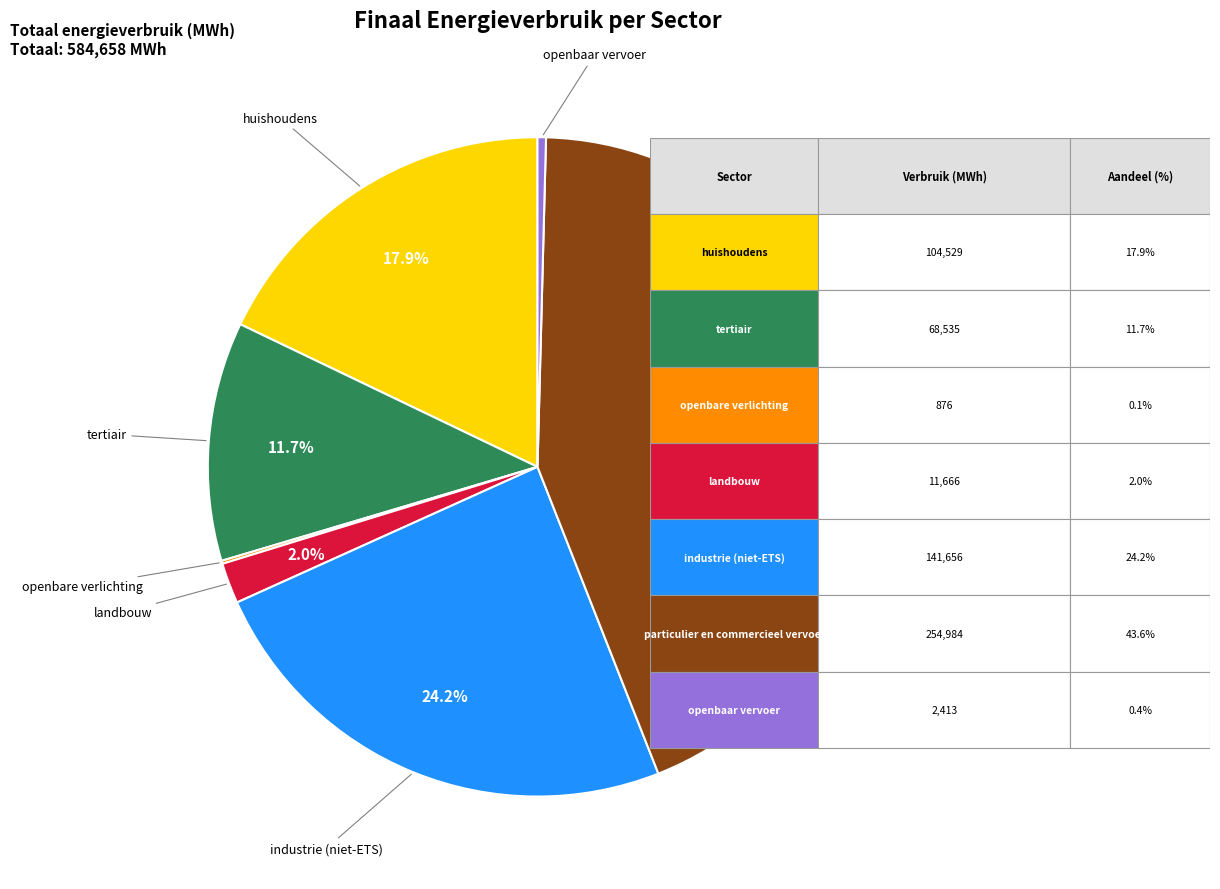

Which slice is the largest?

particulier en commercieel vervoer